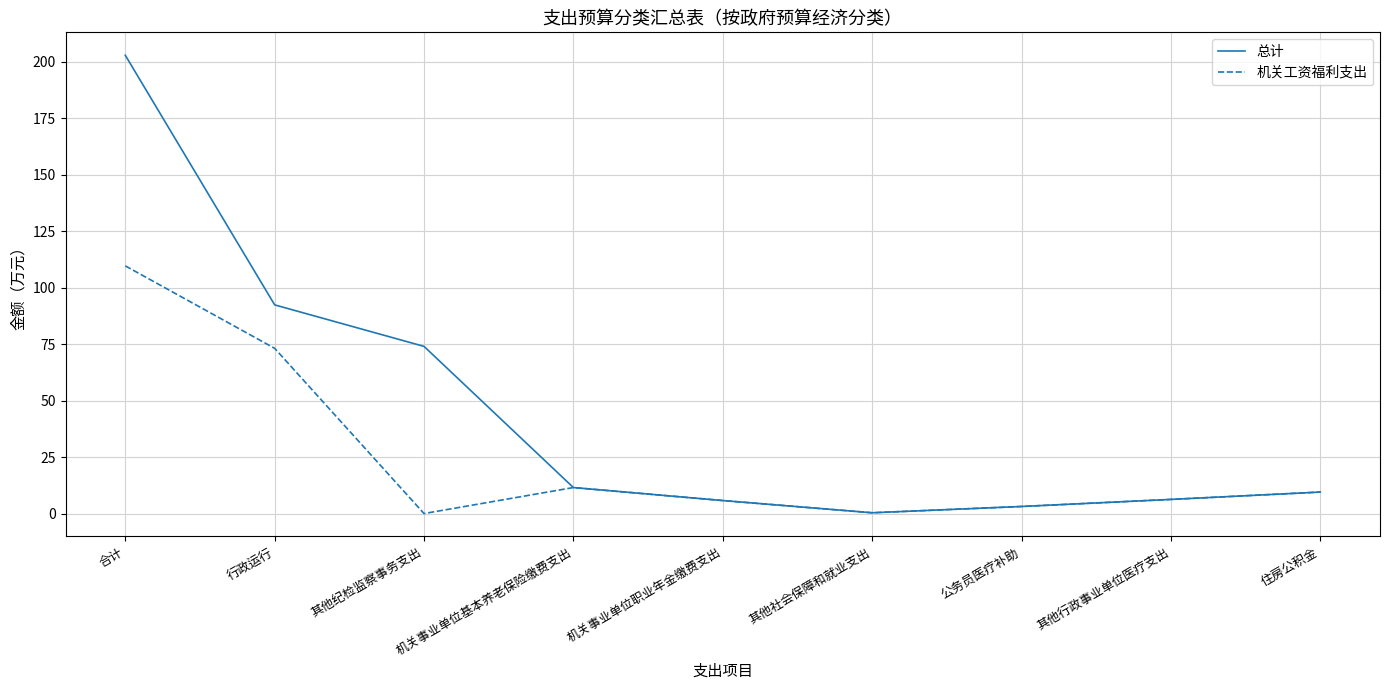

What is the difference between the maximum and minimum values in the 总计 series?

202.5